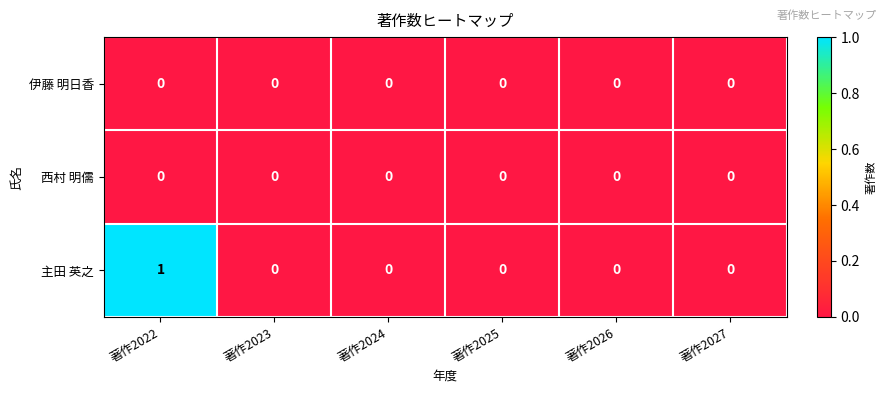

At which category is the sum across all series the highest?

著作2022